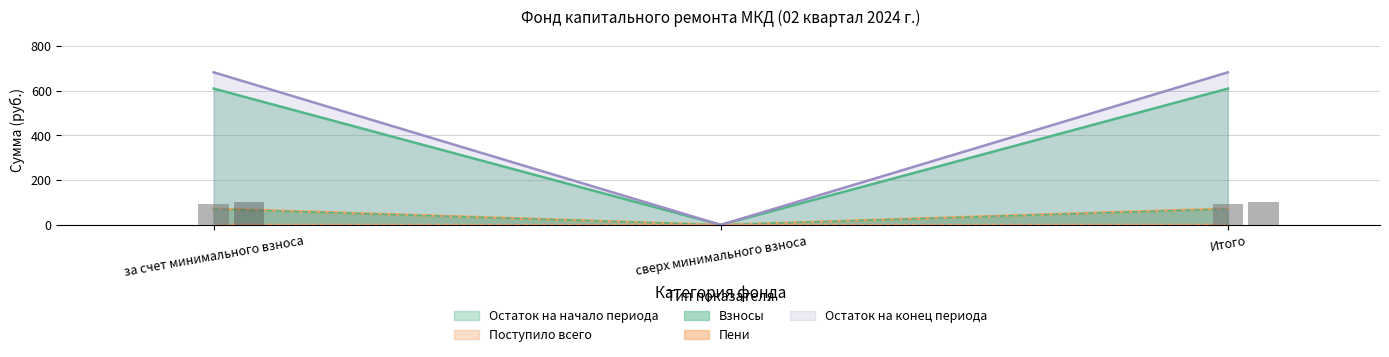

Where is остаток_начало nearest to the value 36?

сверх минимального взноса